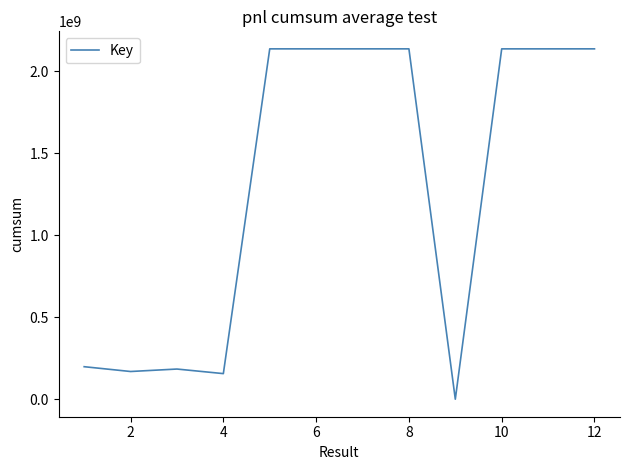

What is the difference between the maximum and minimum values?

2137620005